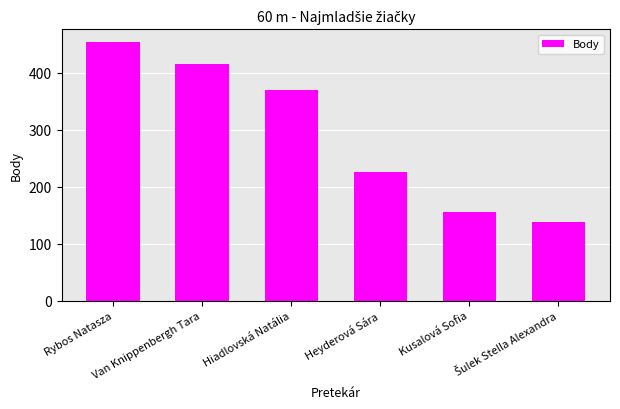

What is the difference between the maximum and minimum values?

316